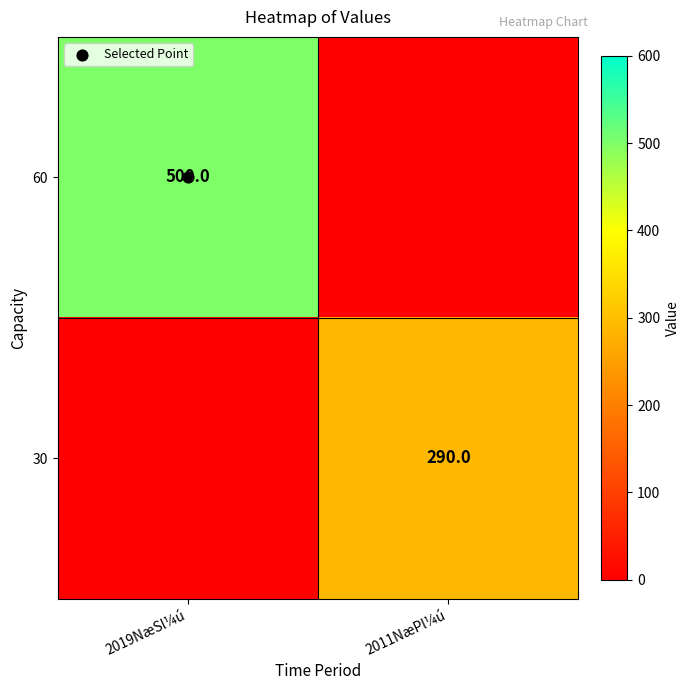

Which has a higher value, 2011NæPl¼ú or 2019NæSl¼ú?

2019NæSl¼ú